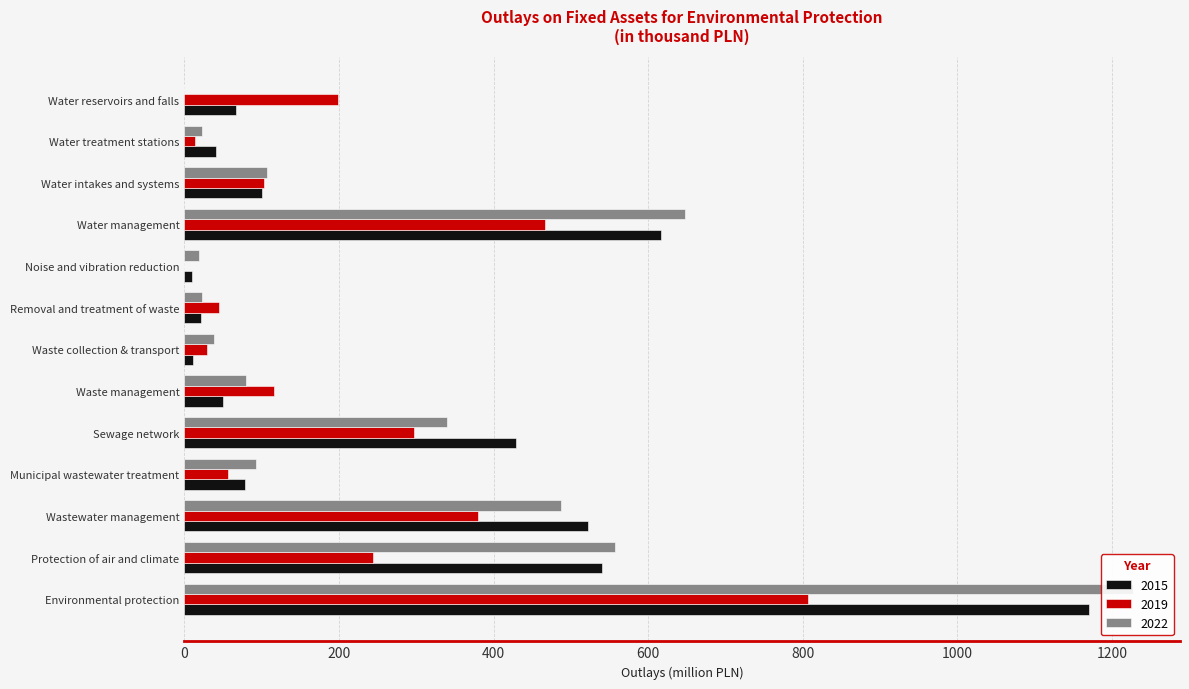

True or false: 2015 has a value of 616.8 at Water management.

True